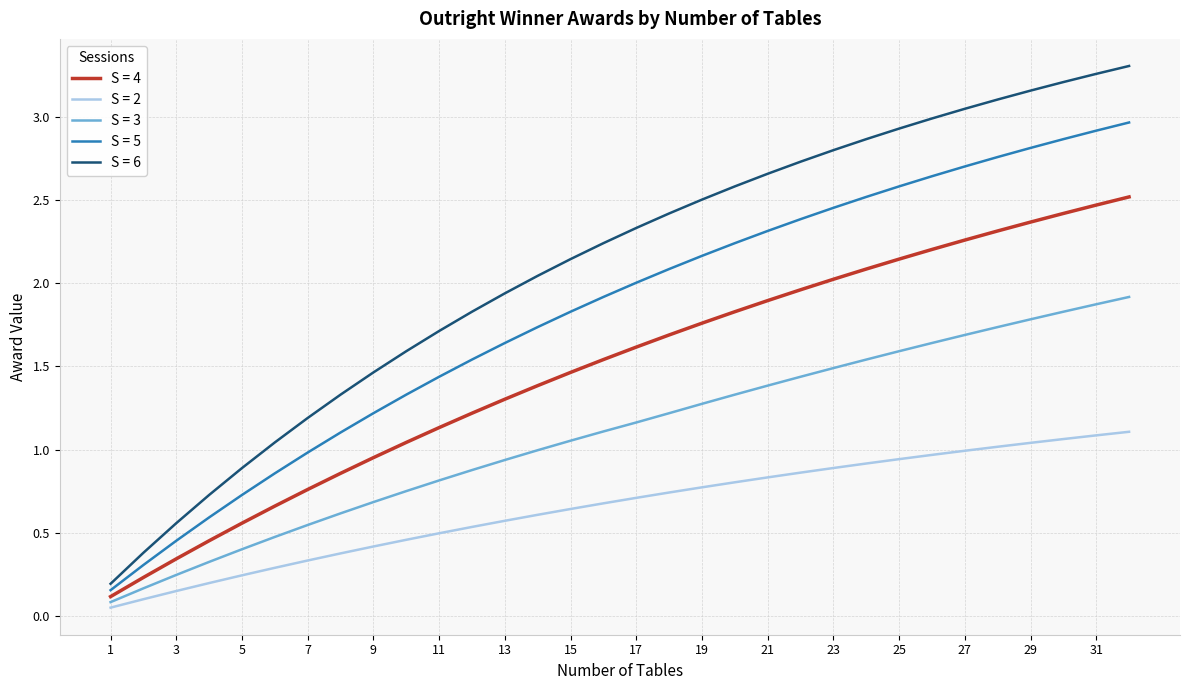

Rank the series by their average value, from lowest to highest.

S = 2, S = 3, S = 4, S = 5, S = 6